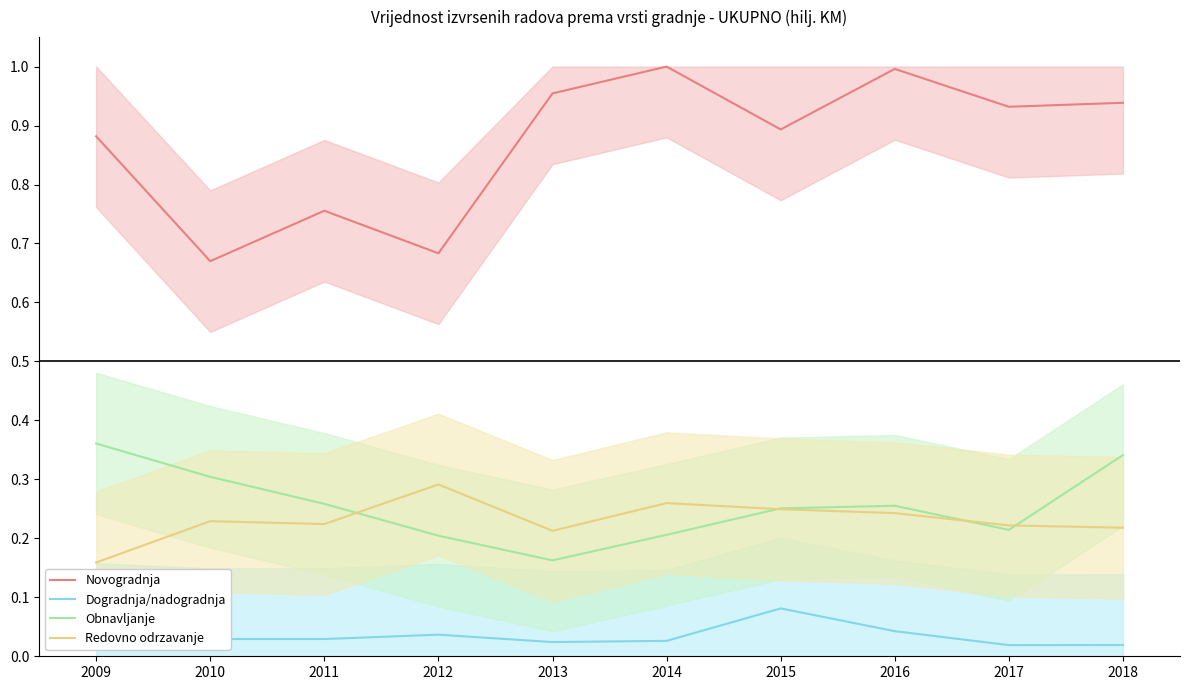

True or false: Obnavljanje has a value of 0.4 at 2009.

True